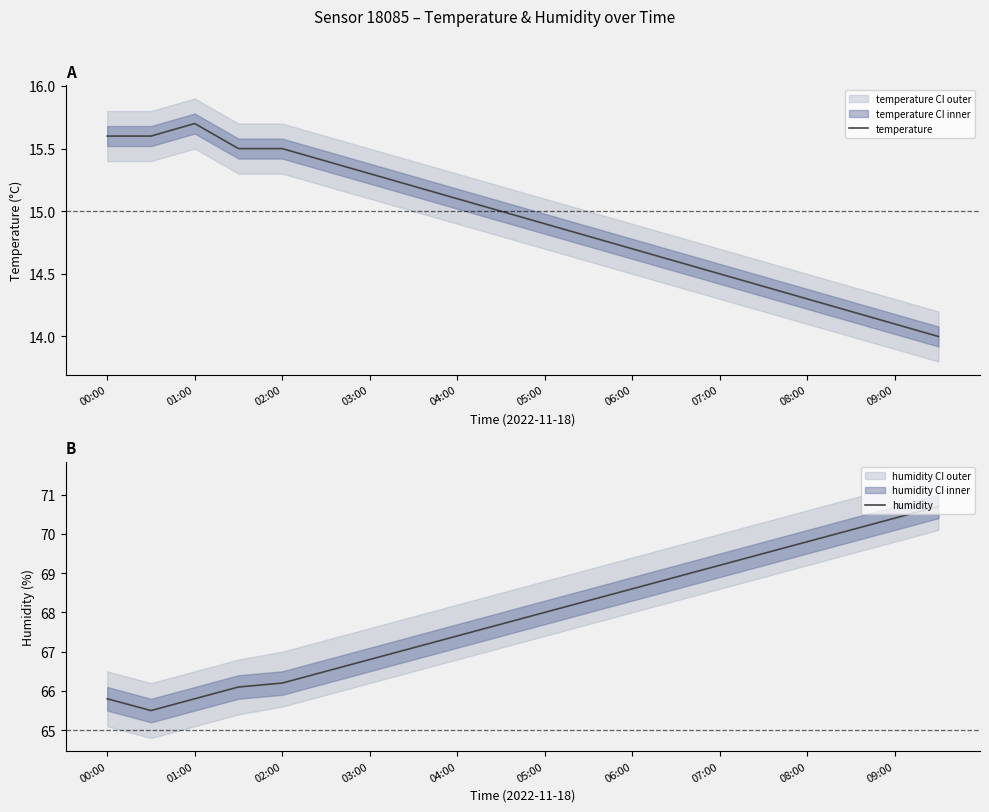

True or false: temperature has more than 1 points higher than both neighbors.

False